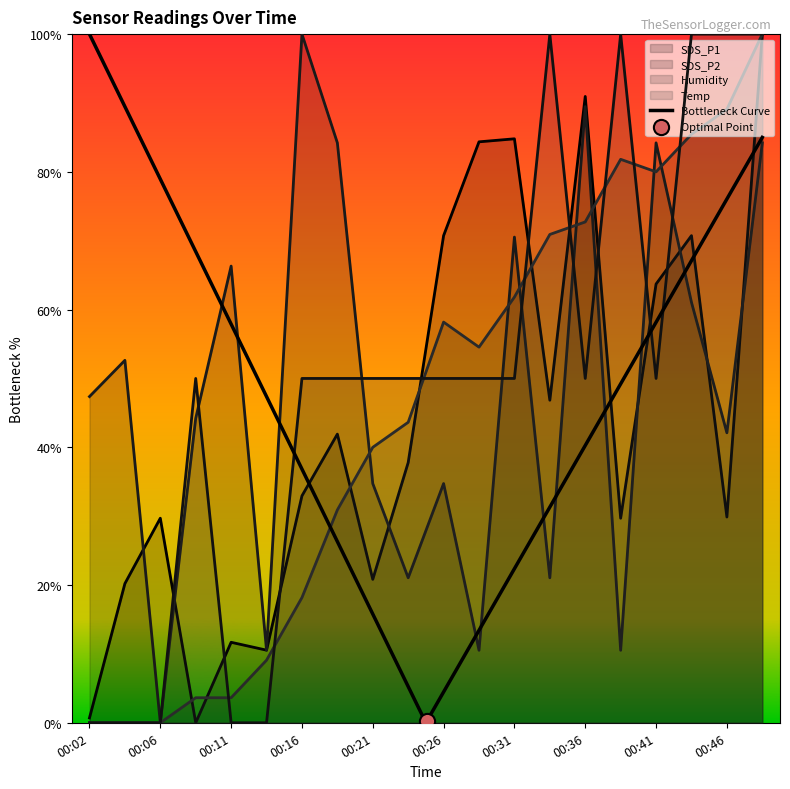

At how many categories does at least one series exceed 36?

11